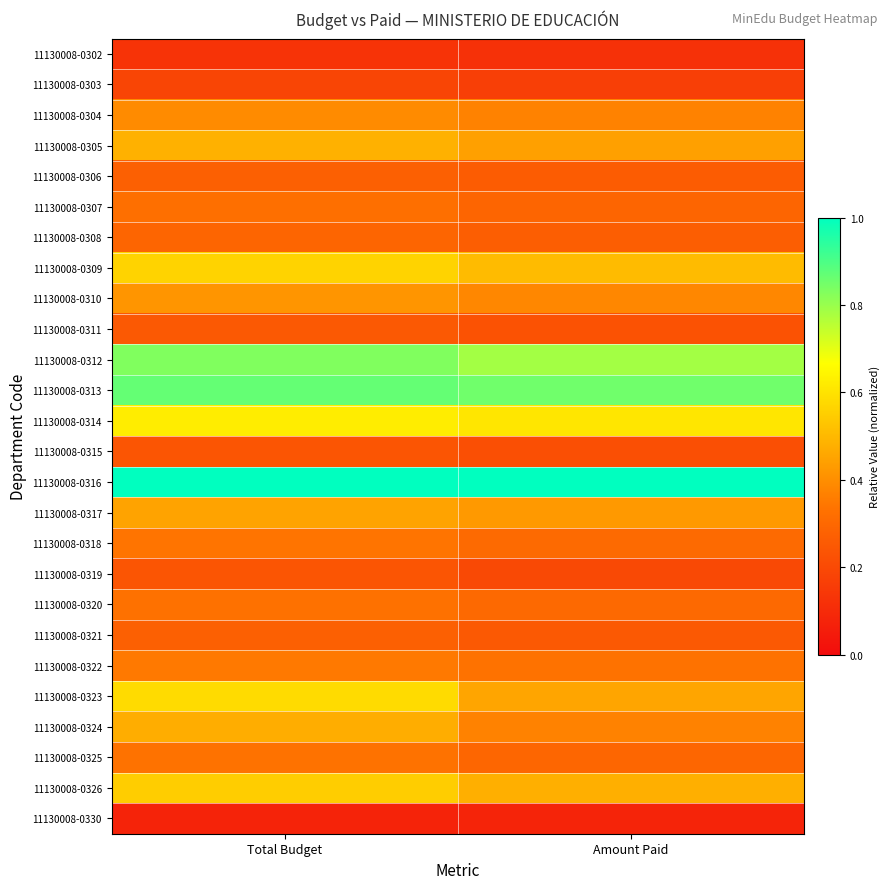

What is the greatest value displayed?

1.0